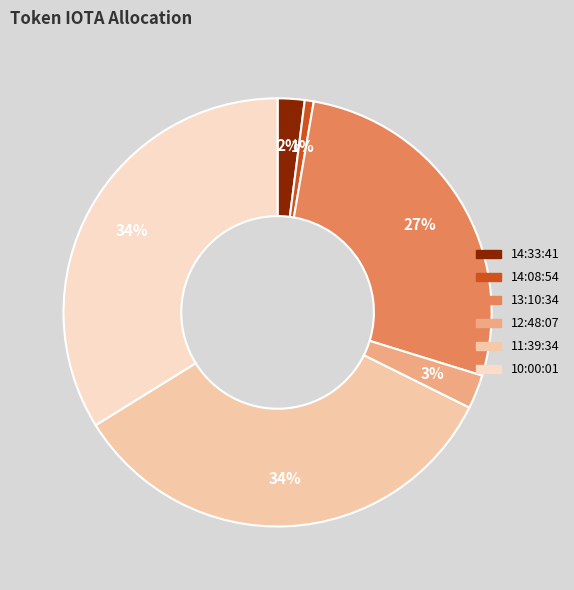

Between 10:00:01 and 13:10:34, which is larger?

10:00:01